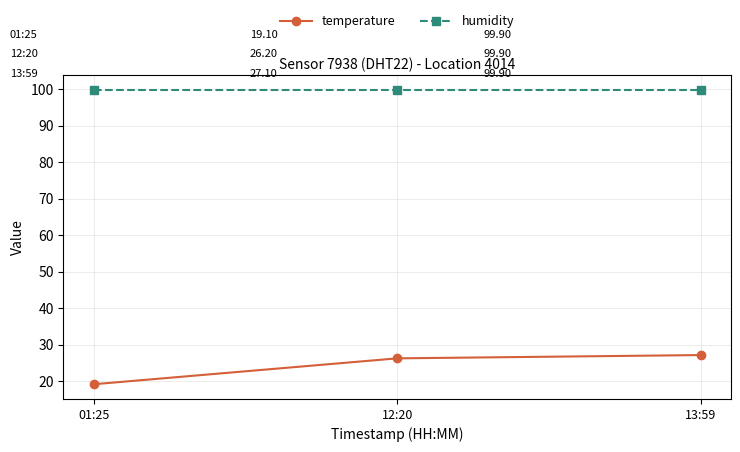

The value of temperature at 13:59 is 14.8. True or false?

False